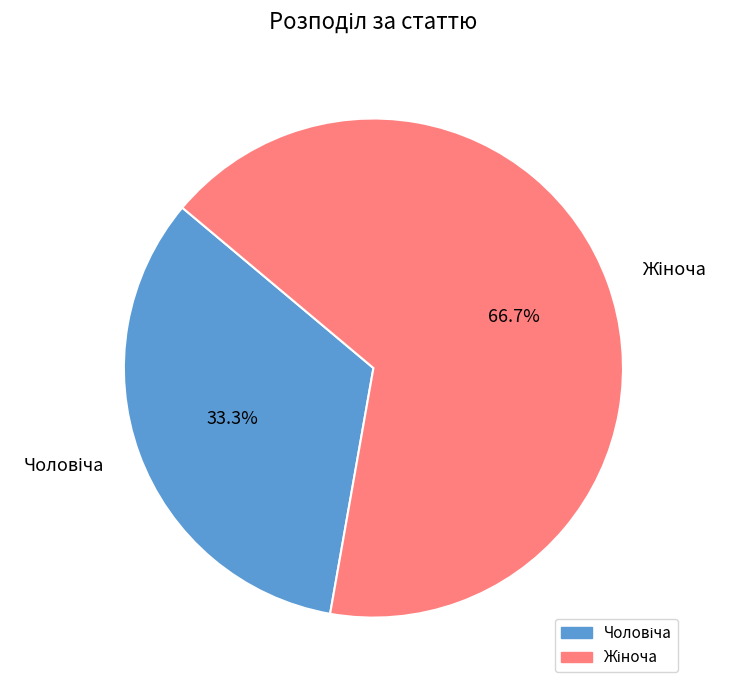

Which category has the biggest portion of the pie?

Жіноча